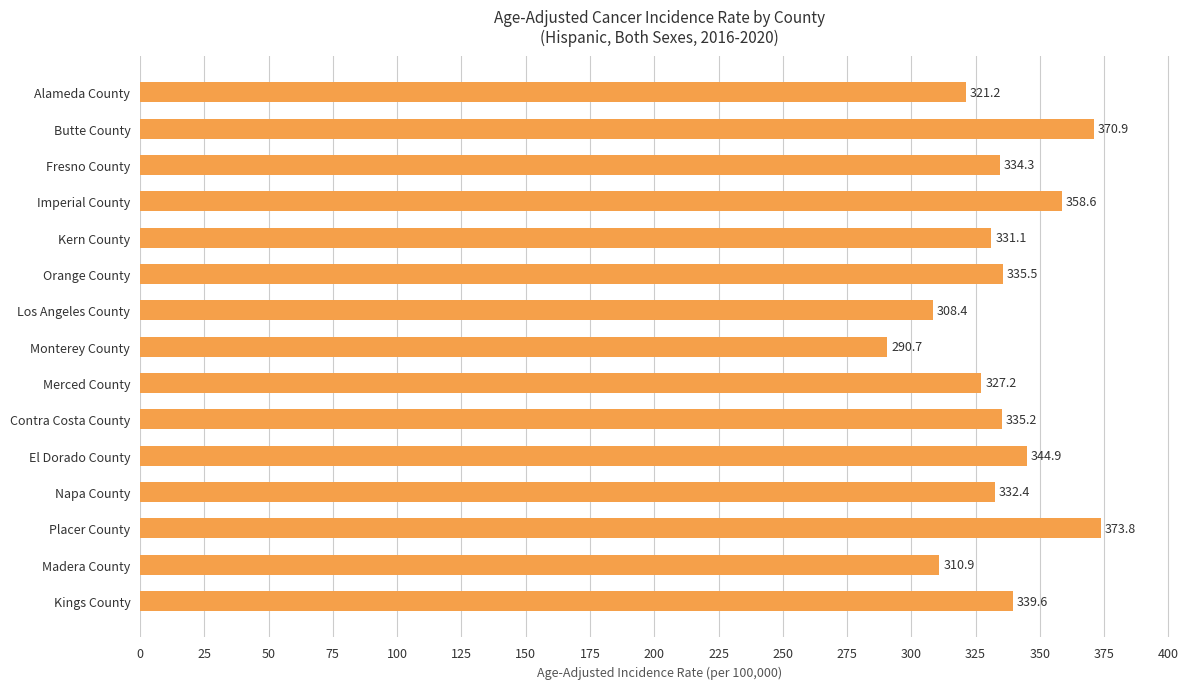

What is the sum of the values at Orange County and Los Angeles County?

643.9